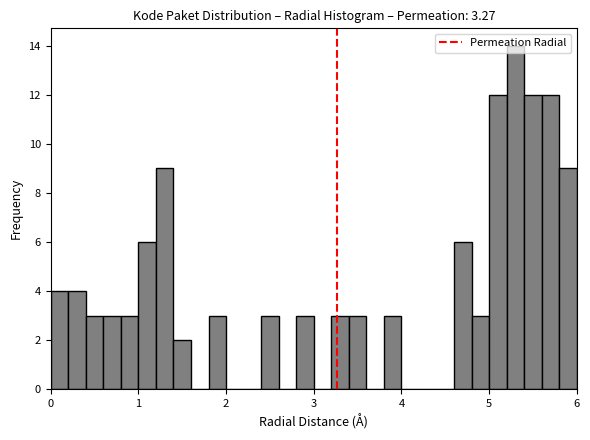

Around what value on the x-axis is the tallest bar? Give the approximate position of its centre, as read against the axis.

5.3